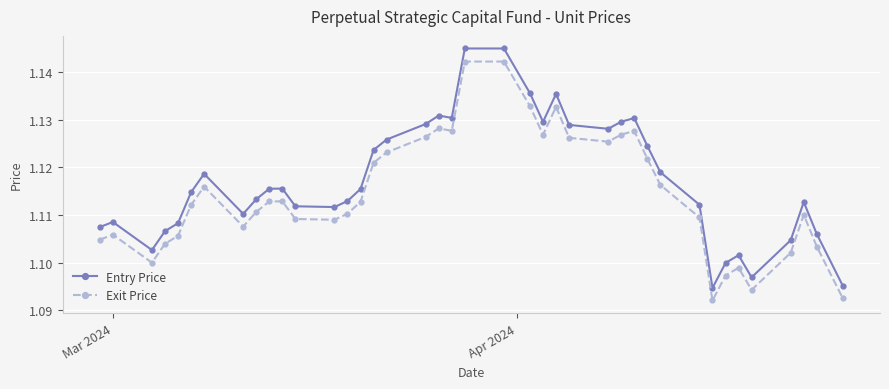

Which series has the largest total across all categories?

Entry Price